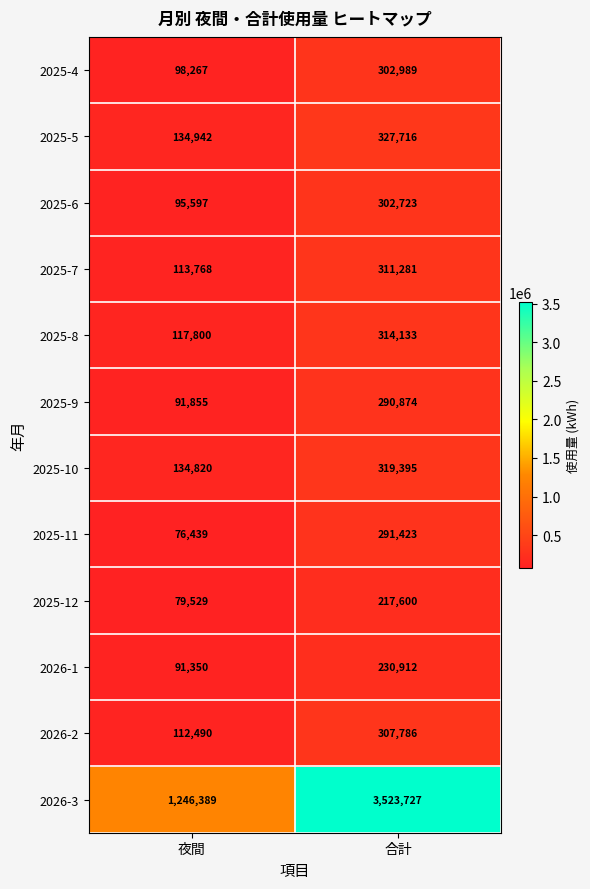

What is the difference between the maximum and minimum values in the 2025-10 series?

184575